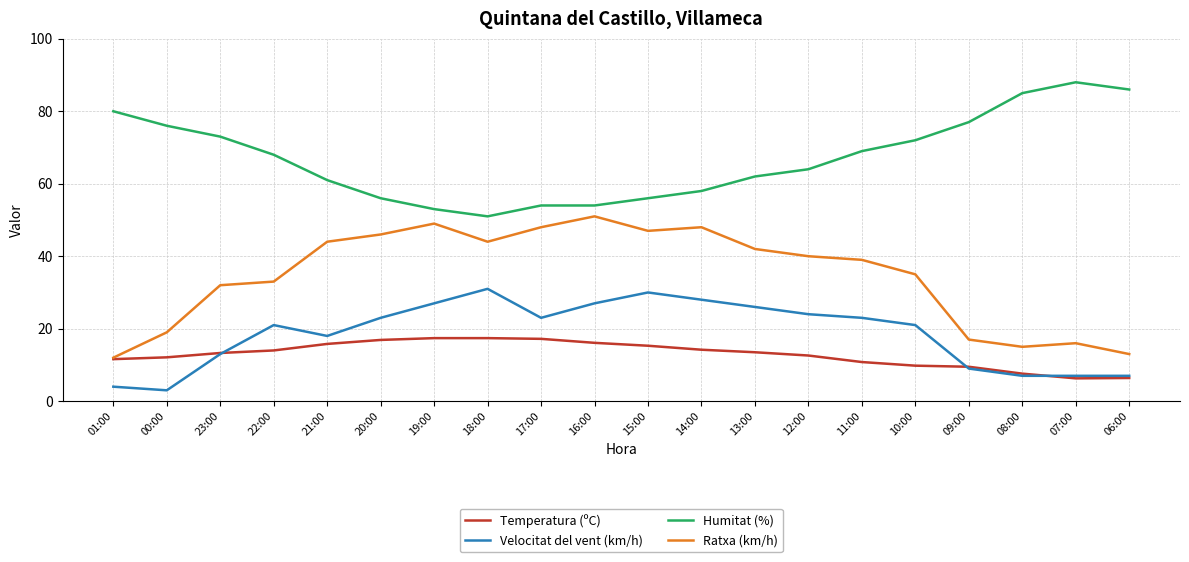

In Velocitat del vent (km/h), how many points are higher than both neighbors (excluding endpoints)?

3